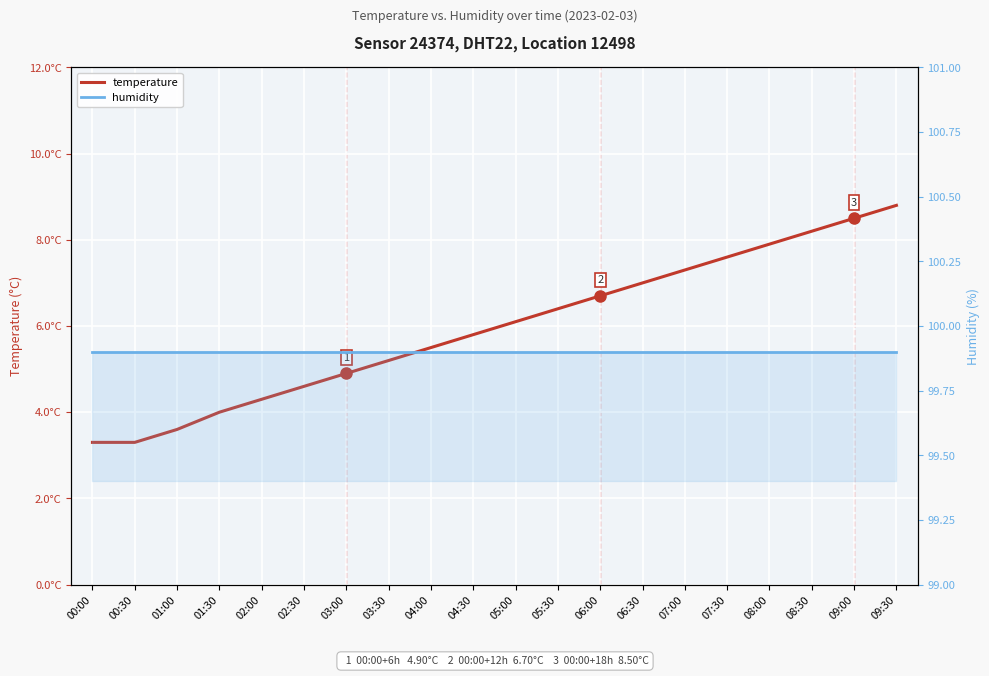

What value does the humidity series have at 01:00?

99.9